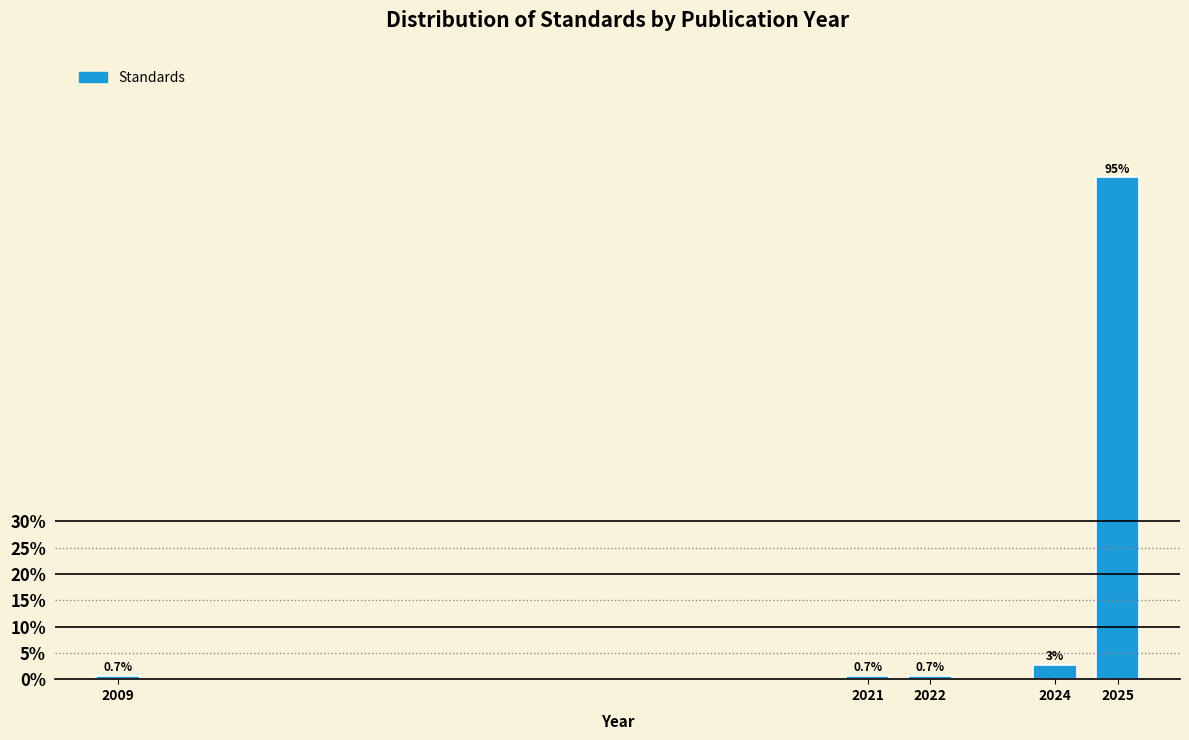

What is the minimum value shown in the chart?

0.7